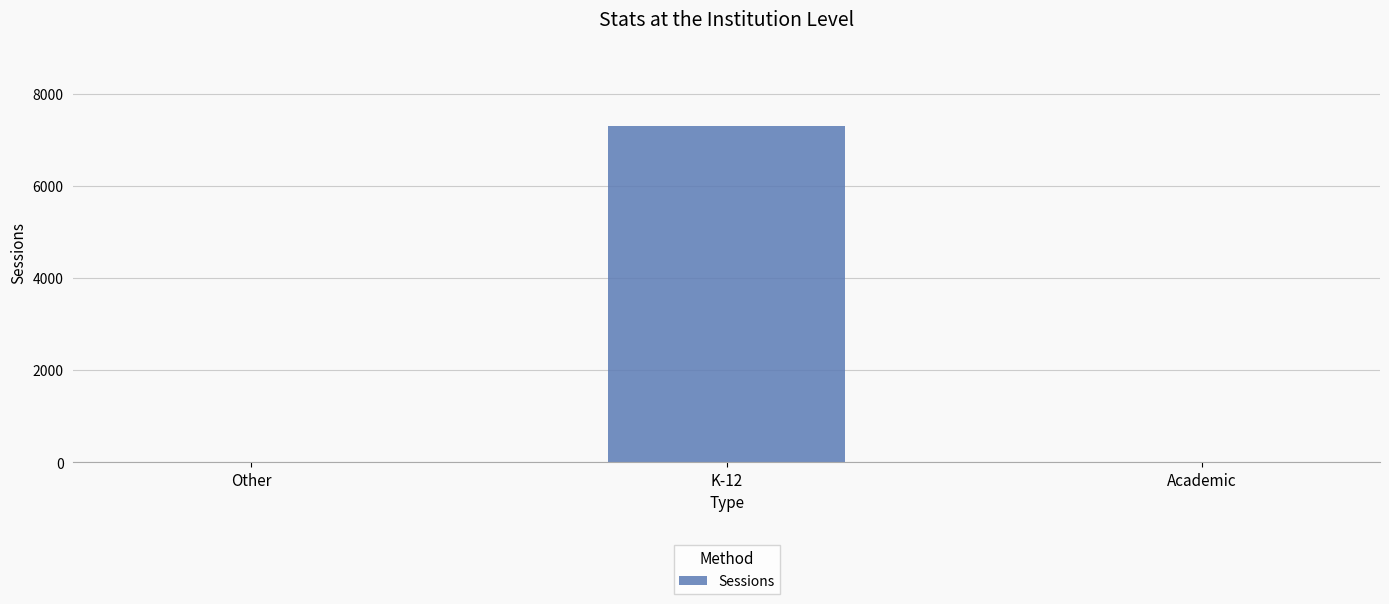

What is the maximum value shown in the chart?

7296